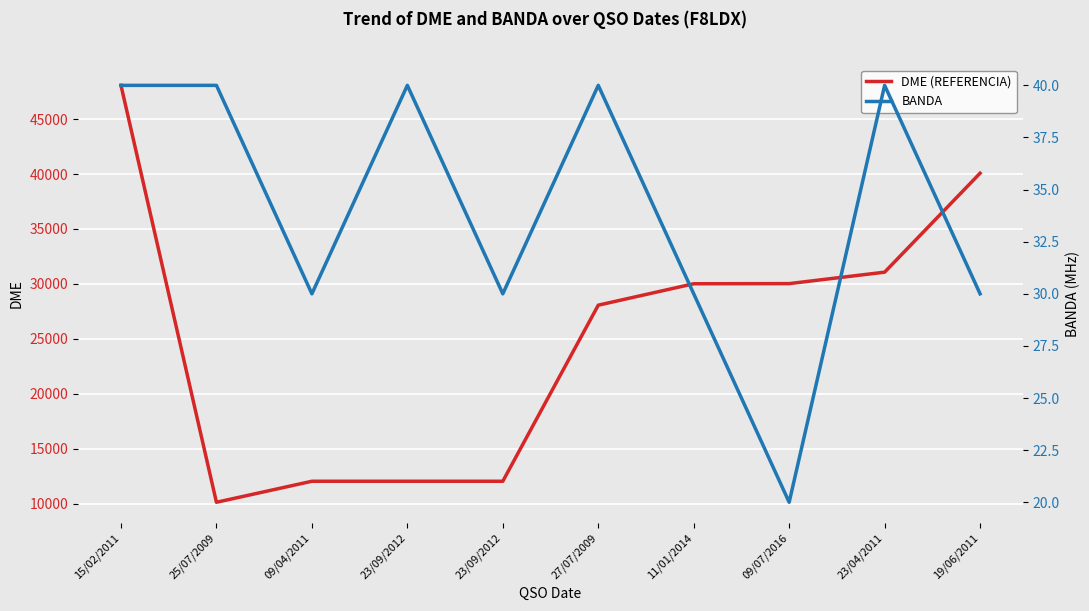

What are all the series names shown in the legend?

DME (REFERENCIA), BANDA